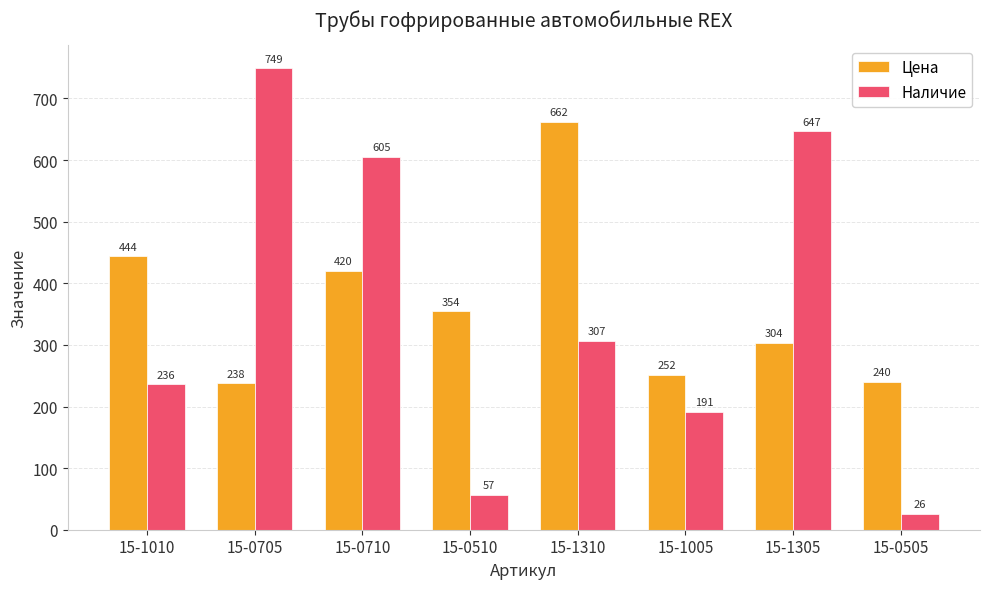

How many bars are there in each group?

2